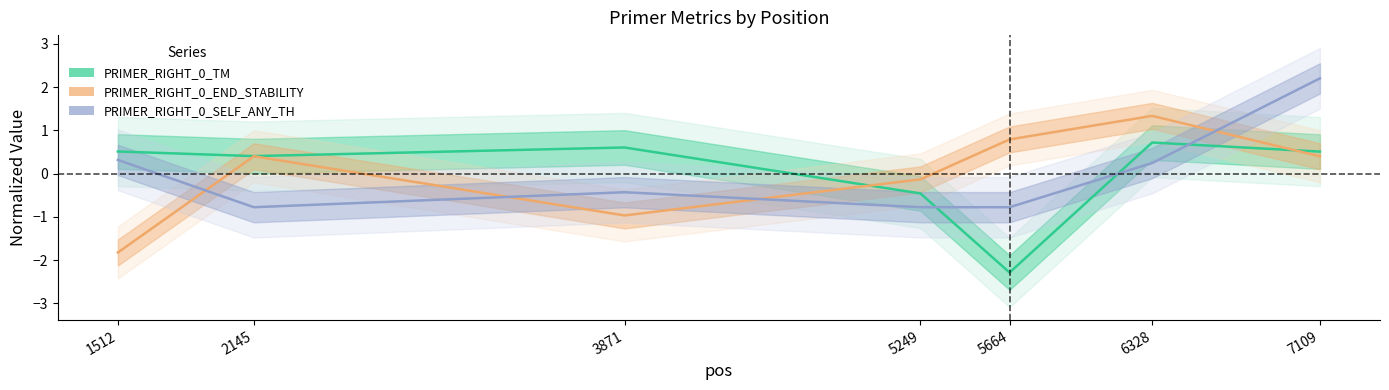

What are all the series names shown in the legend?

PRIMER_RIGHT_0_TM, PRIMER_RIGHT_0_END_STABILITY, PRIMER_RIGHT_0_SELF_ANY_TH